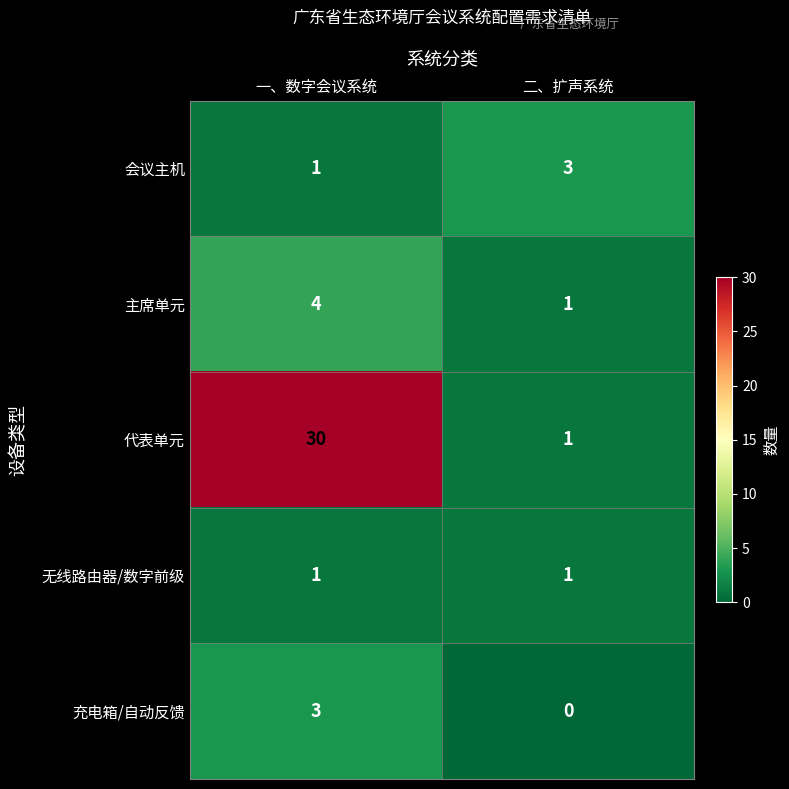

Is it true that 代表单元 equals 9 at 一、数字会议系统?

False